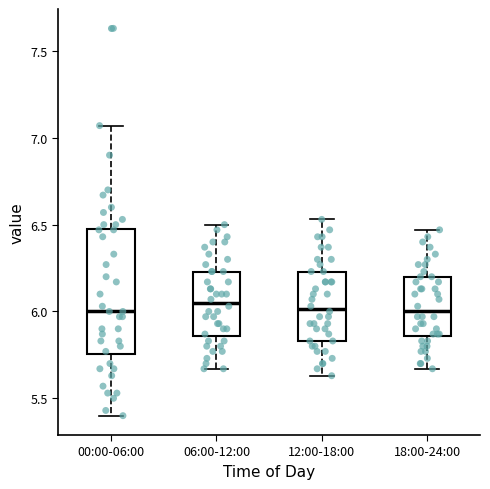

Reading left to right, read every box against the y-axis: the position of its median line, the range the box covers, and the ends of its whiskers. The values are not printed on the chart, so give them approximately, as read against the axis.

00:00-06:00: median 6.00, box 5.75 to 6.50, whiskers 5.40 to 7.05
06:00-12:00: median 6.05, box 5.85 to 6.25, whiskers 5.65 to 6.50
12:00-18:00: median 6.00, box 5.85 to 6.25, whiskers 5.65 to 6.55
18:00-24:00: median 6.00, box 5.85 to 6.20, whiskers 5.65 to 6.45